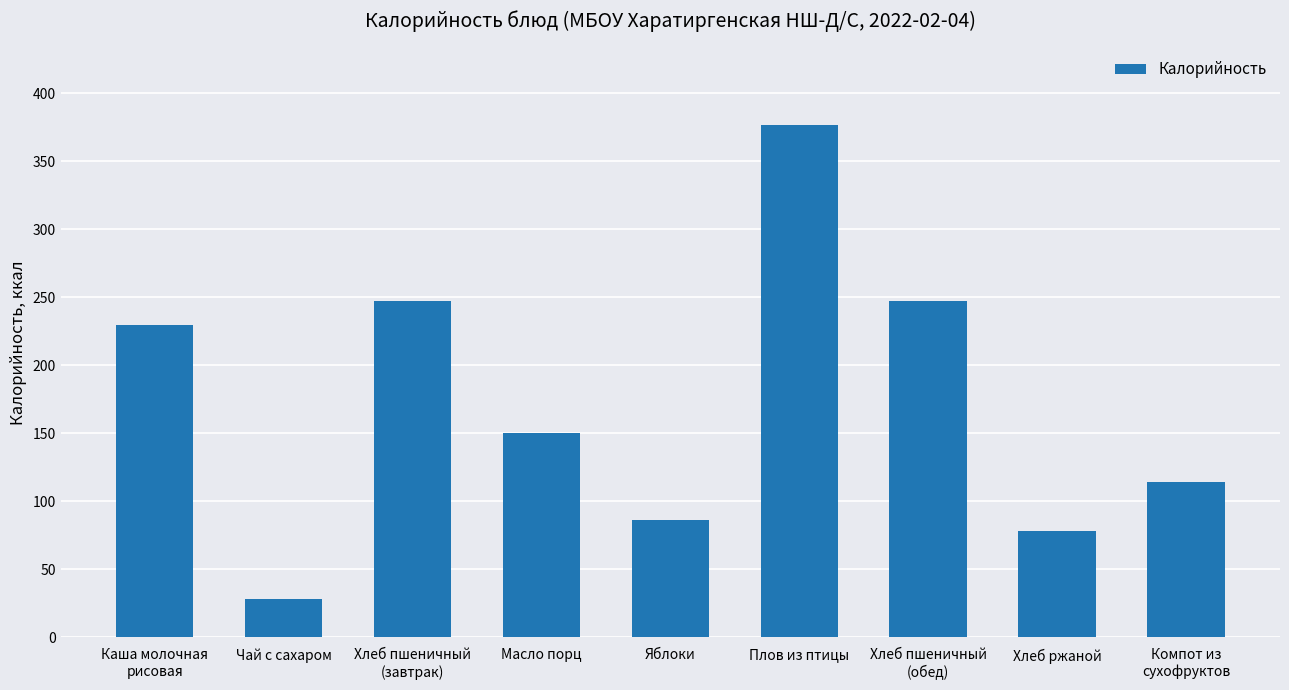

Reading left to right, what are all the values shown in this chart?

Каша молочная
рисовая=229.5	Чай с сахаром=28.0	Хлеб пшеничный
(завтрак)=247.0	Масло порц=150.0	Яблоки=86.0	Плов из птицы=377.0	Хлеб пшеничный
(обед)=247.0	Хлеб ржаной=78.2	Компот из
сухофруктов=114.0